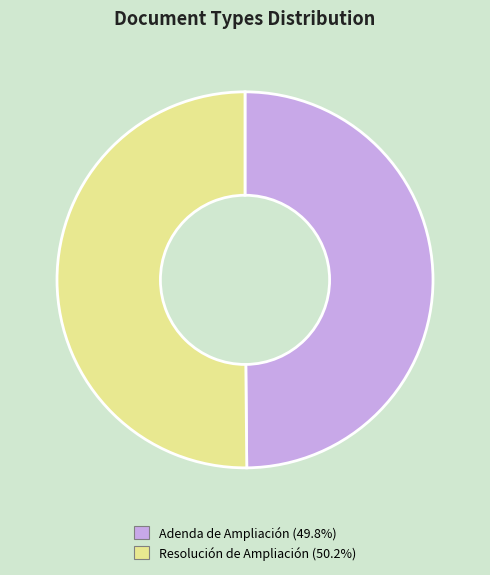

How many segments does this pie chart have?

2